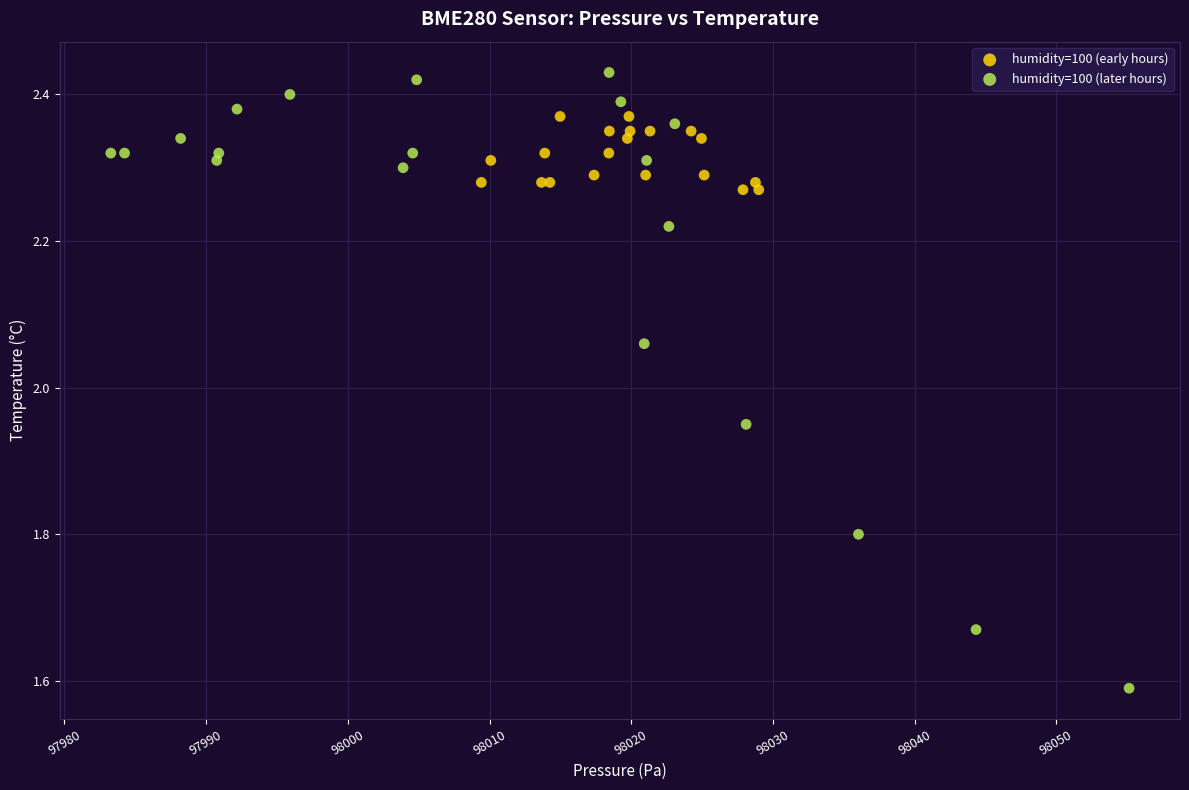

Which series has the largest Y range (max minus min)?

humidity=100 (later hours)